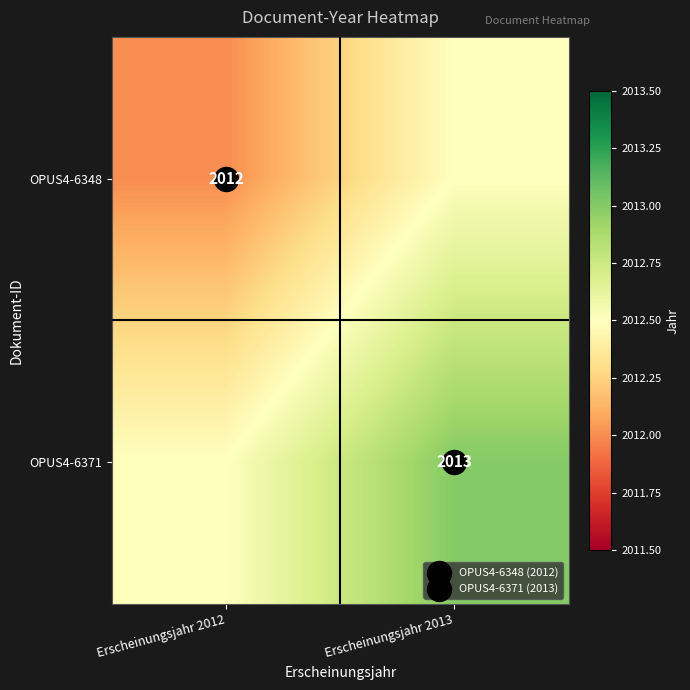

Which series has the largest range (max minus min)?

OPUS4-6348